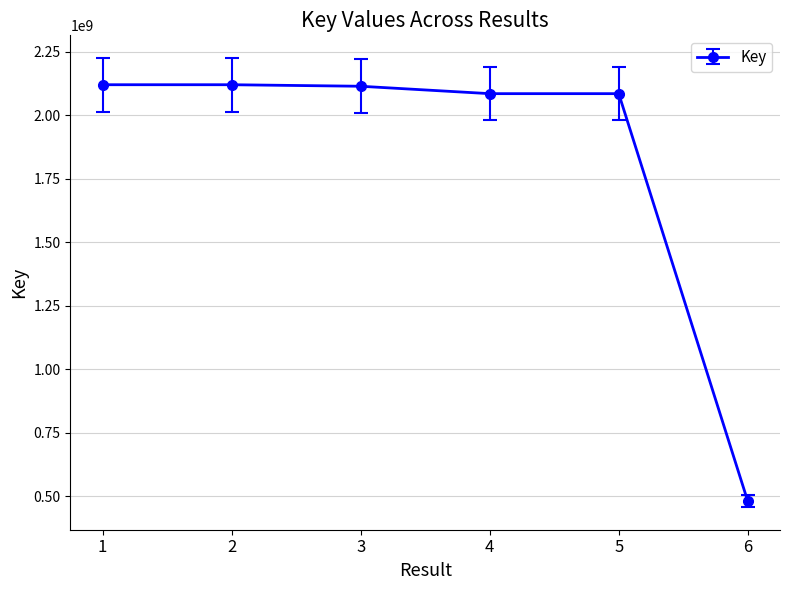

What is the smallest value displayed?

480337592